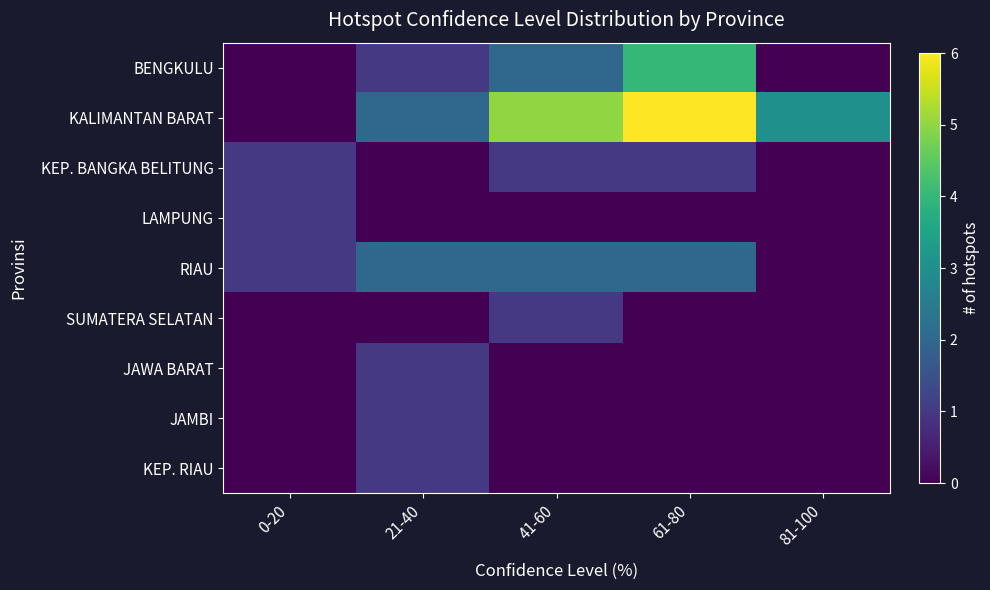

Reading left to right, list all the values displayed in this chart.

BENGKULU: 0-20=0	21-40=1	41-60=2	61-80=4	81-100=0
KALIMANTAN BARAT: 0-20=0	21-40=2	41-60=5	61-80=6	81-100=3
KEP. BANGKA BELITUNG: 0-20=1	21-40=0	41-60=1	61-80=1	81-100=0
LAMPUNG: 0-20=1	21-40=0	41-60=0	61-80=0	81-100=0
RIAU: 0-20=1	21-40=2	41-60=2	61-80=2	81-100=0
SUMATERA SELATAN: 0-20=0	21-40=0	41-60=1	61-80=0	81-100=0
JAWA BARAT: 0-20=0	21-40=1	41-60=0	61-80=0	81-100=0
JAMBI: 0-20=0	21-40=1	41-60=0	61-80=0	81-100=0
KEP. RIAU: 0-20=0	21-40=1	41-60=0	61-80=0	81-100=0